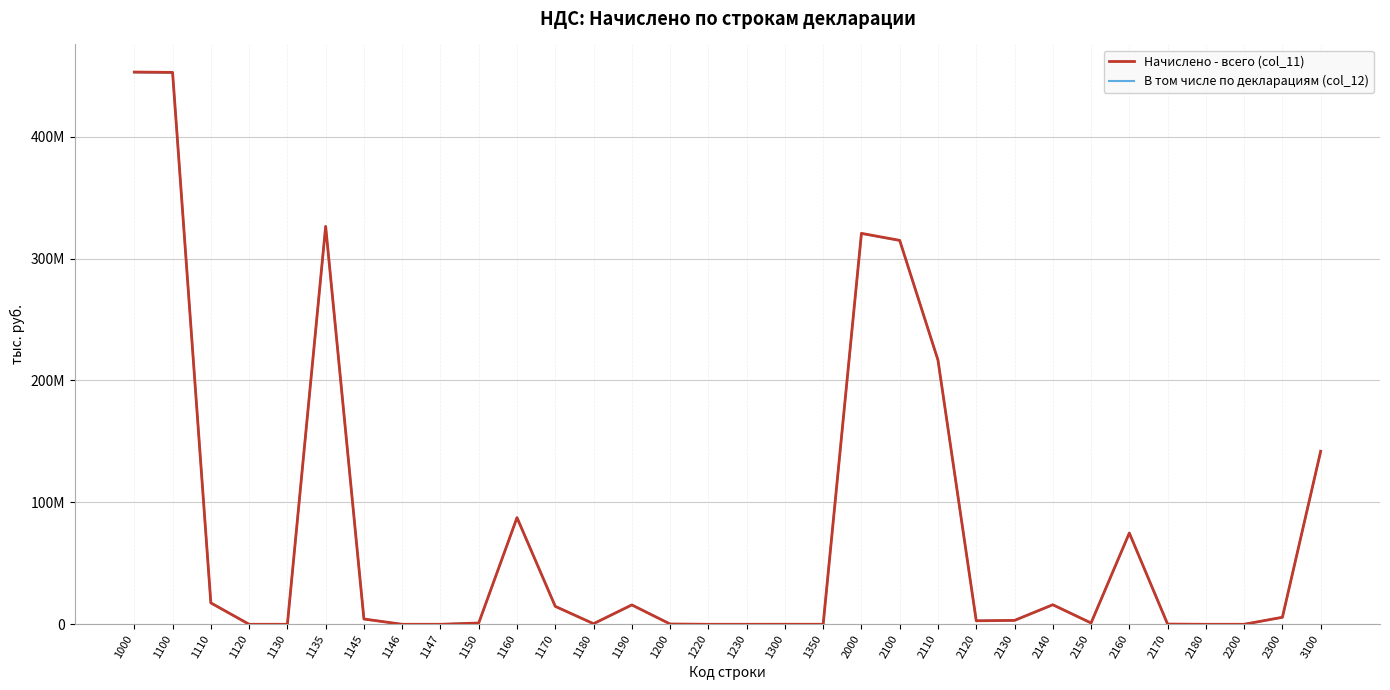

Does the chart display data point markers on the line(s)?

No